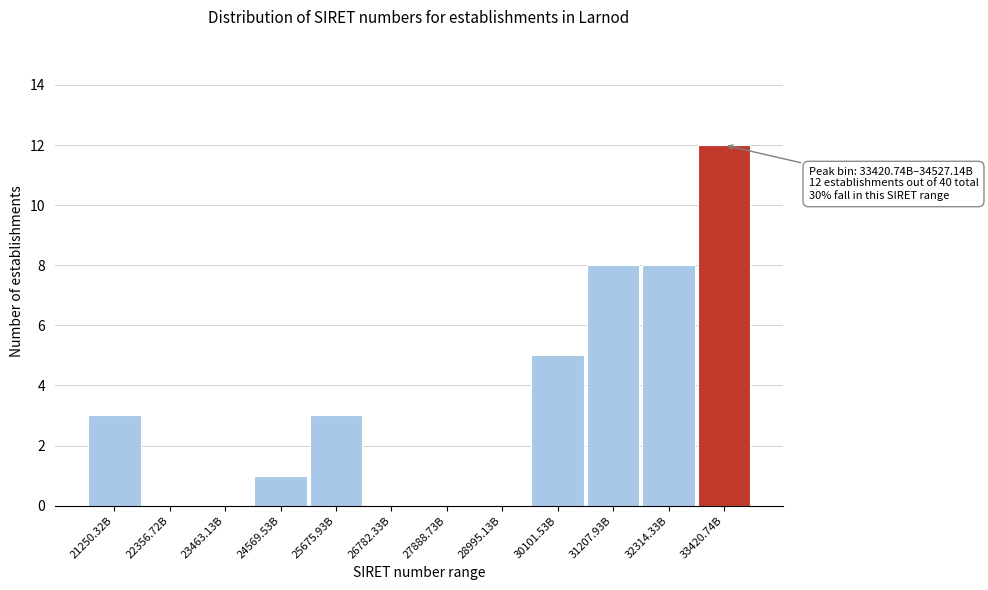

Reading left to right, list all the values displayed in this chart.

21250.32B=3	22356.72B=0	23463.13B=0	24569.53B=1	25675.93B=3	26782.33B=0	27888.73B=0	28995.13B=0	30101.53B=5	31207.93B=8	32314.33B=8	33420.74B=12